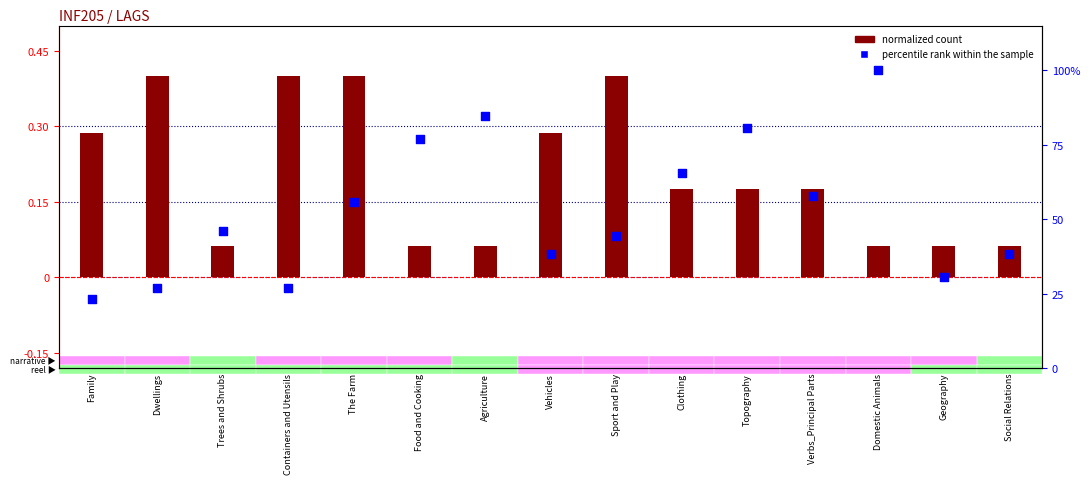

What is the change in value from Sport and Play to Topography?

+36.5